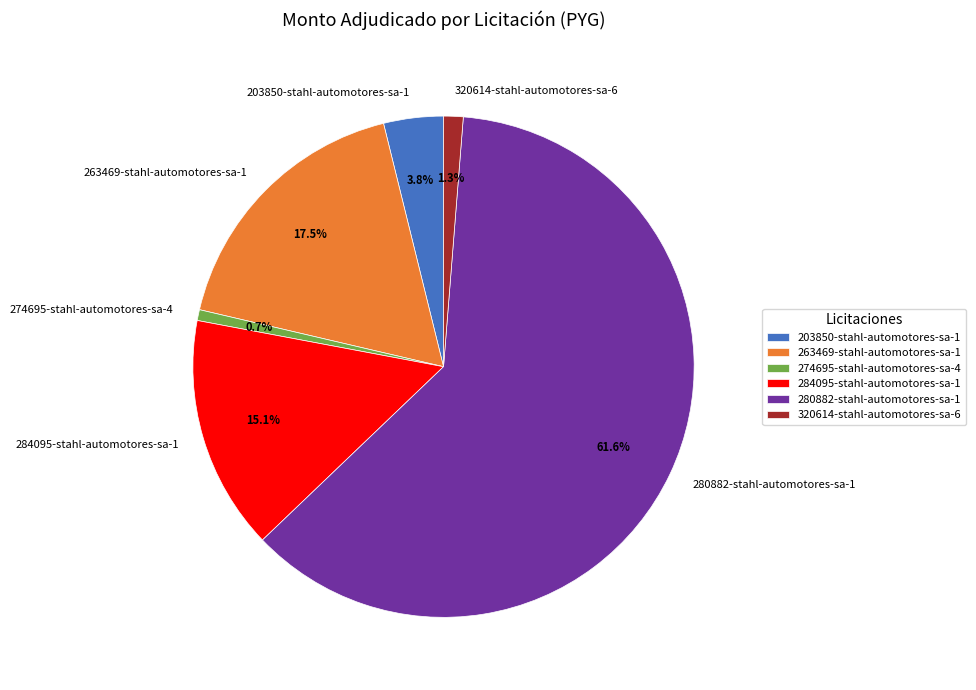

Rank the categories by value from lowest to highest.

274695-stahl-automotores-sa-4, 320614-stahl-automotores-sa-6, 203850-stahl-automotores-sa-1, 284095-stahl-automotores-sa-1, 263469-stahl-automotores-sa-1, 280882-stahl-automotores-sa-1